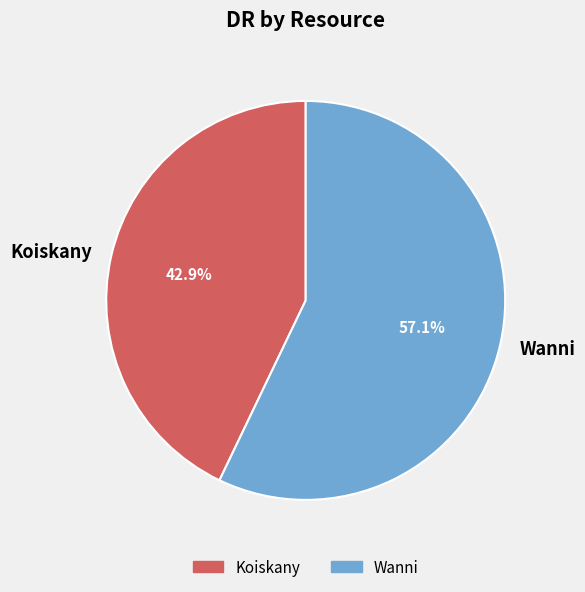

What percentage is the Wanni slice, to the nearest percent?

57%